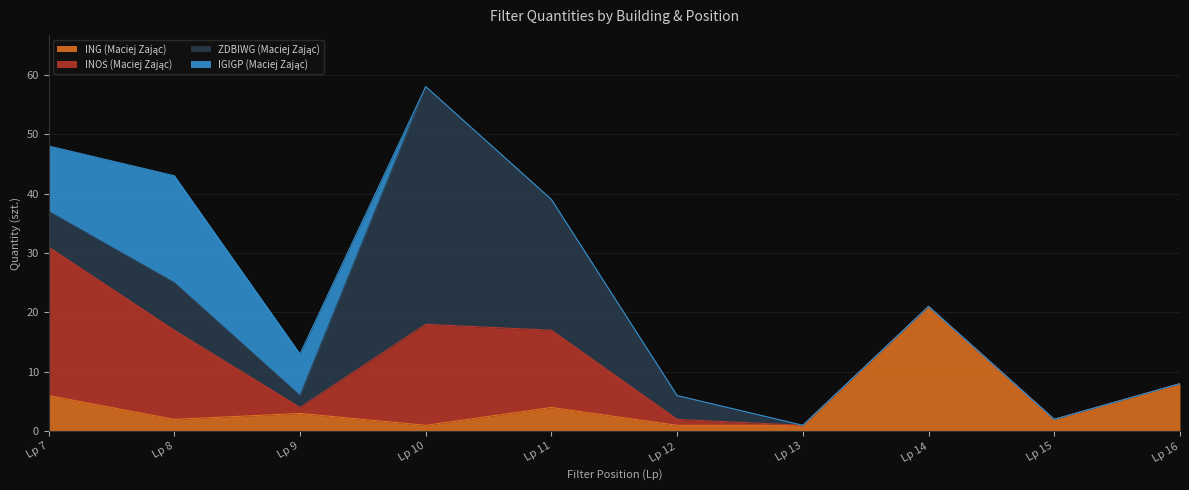

At which category does INOŚ (Maciej Zając) reach its first local peak?

Lp 10